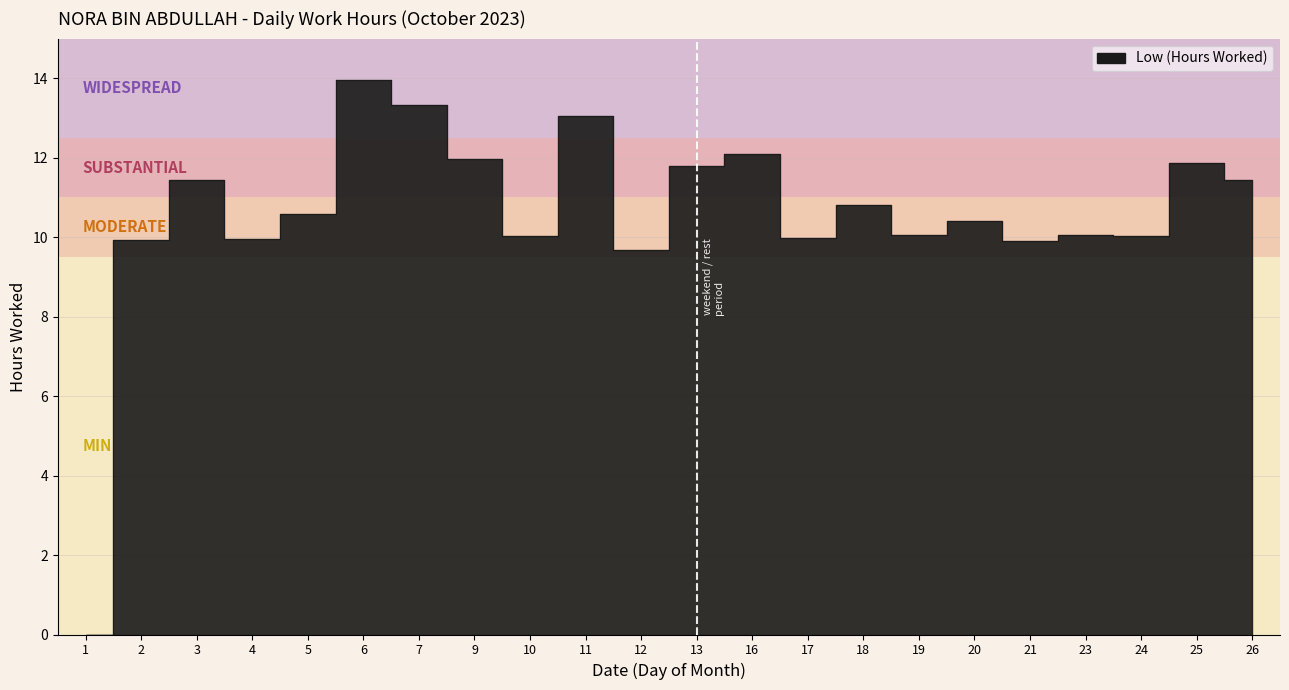

Reading left to right, extract all data points from this chart.

1=0.0	2=9.9	3=11.4	4=9.9	5=10.6	6=14.0	7=13.3	9=12.0	10=10.0	11=13.1	12=9.7	13=11.8	16=12.1	17=10.0	18=10.8	19=10.1	20=10.4	21=9.9	23=10.1	24=10.0	25=11.9	26=11.4